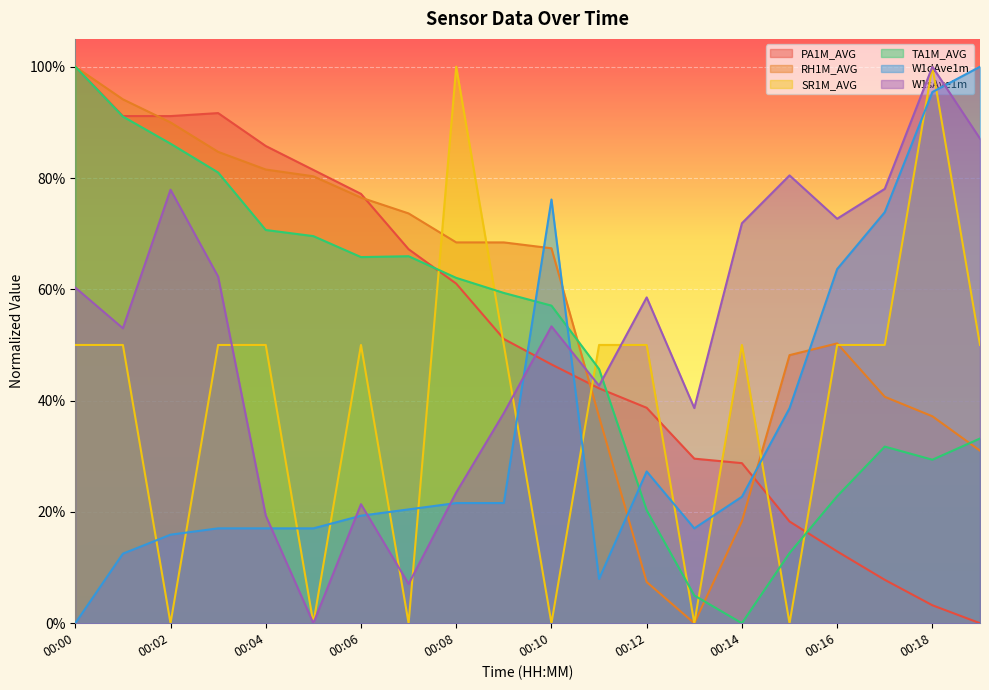

Between which two adjacent categories do W1dAve1m and W1sAve1m first intersect?

00:04 and 00:05